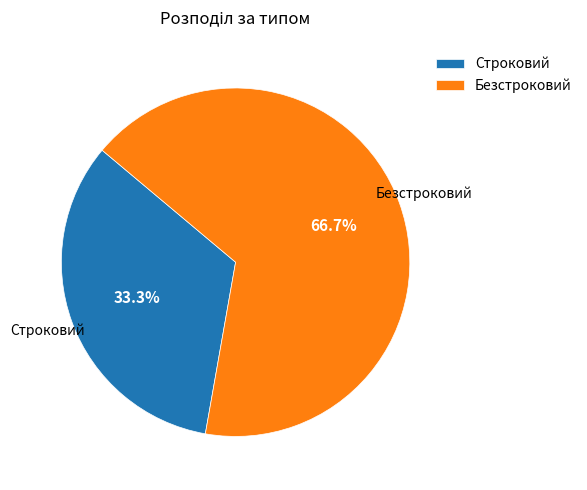

To the nearest percent, what is the difference between the largest and smallest slice percentages?

33%